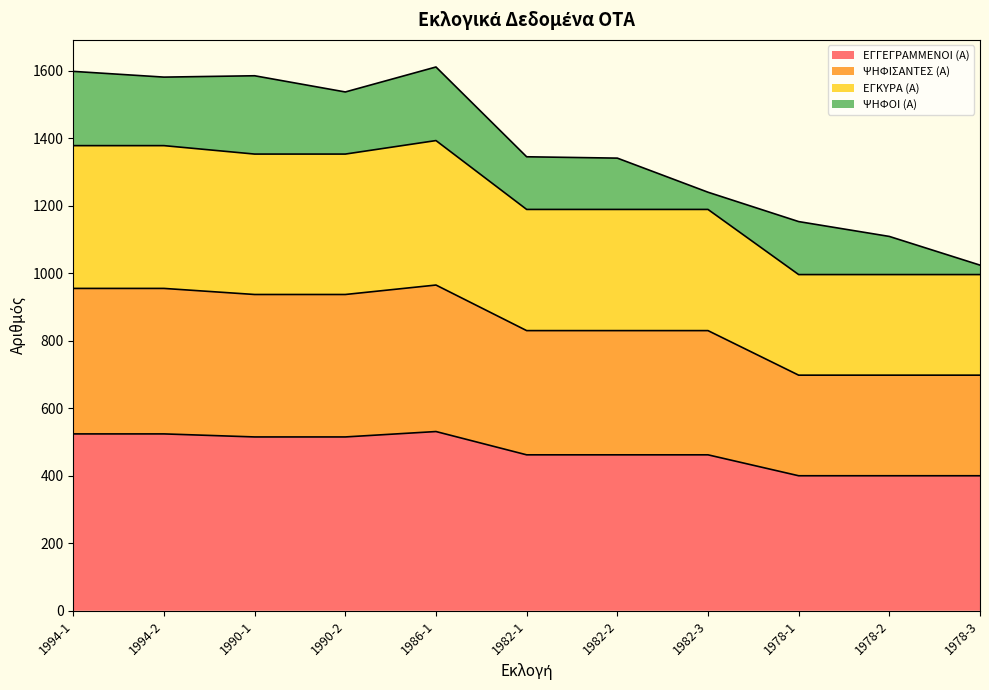

How many lines are shown in the chart?

4